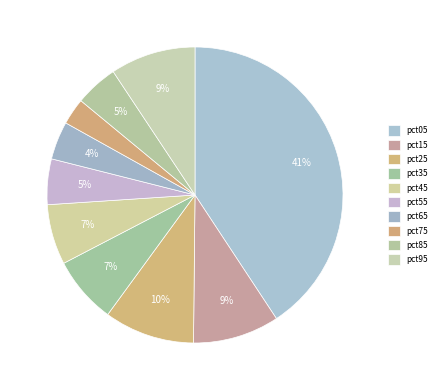

What is the change in value from pct05 to pct45?

-2.7